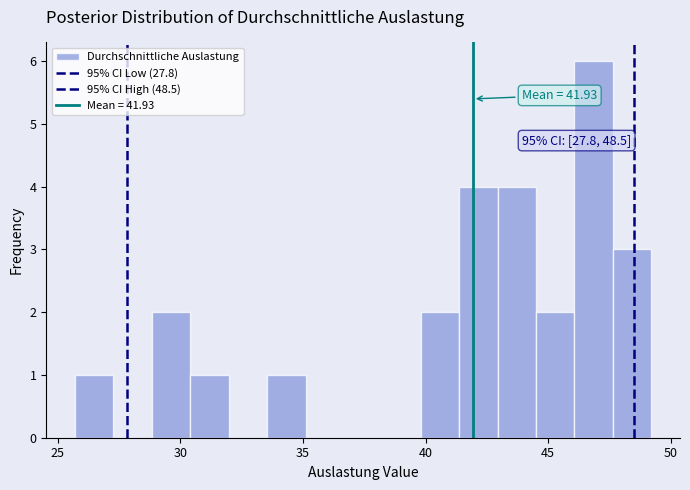

Around what value on the x-axis is the tallest bar? Give the approximate position of its centre, as read against the axis.

47.0